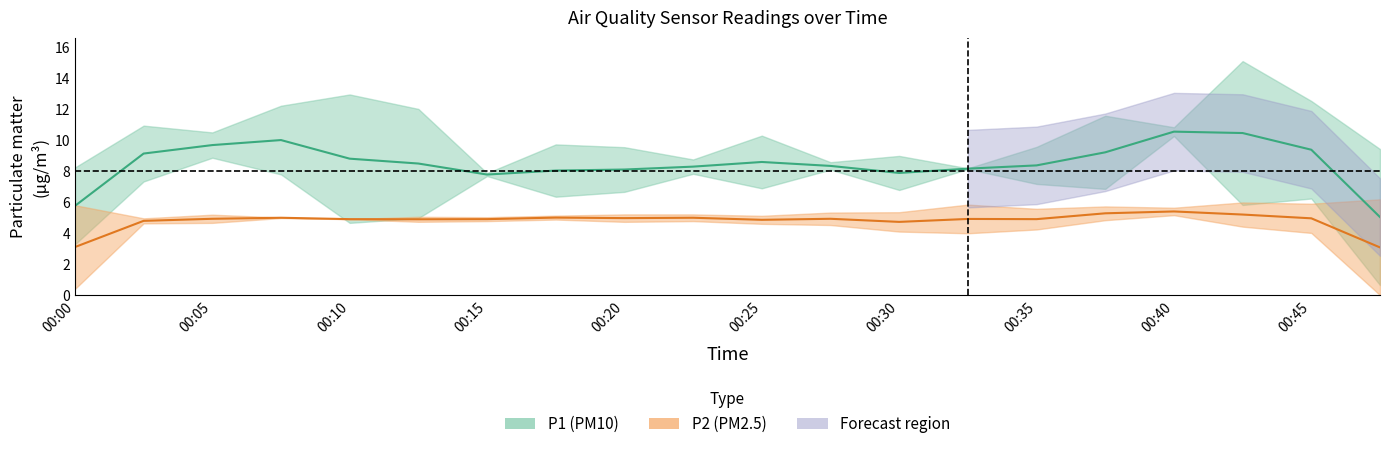

Which series has the largest total across all categories?

P1